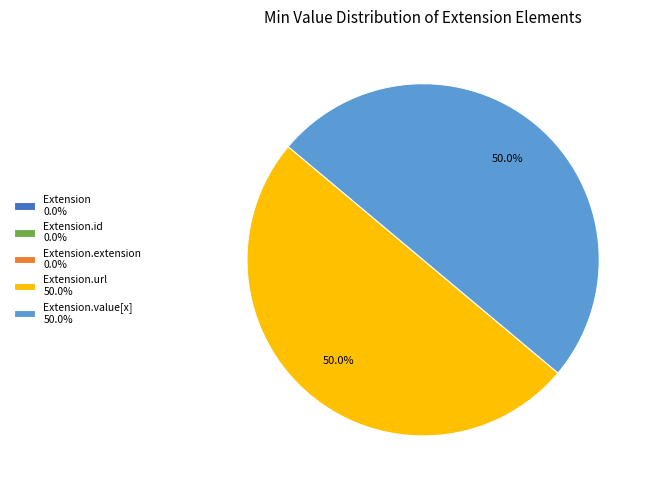

How much of the chart is everything except Extension.value[x] 50.0%?

50.0%